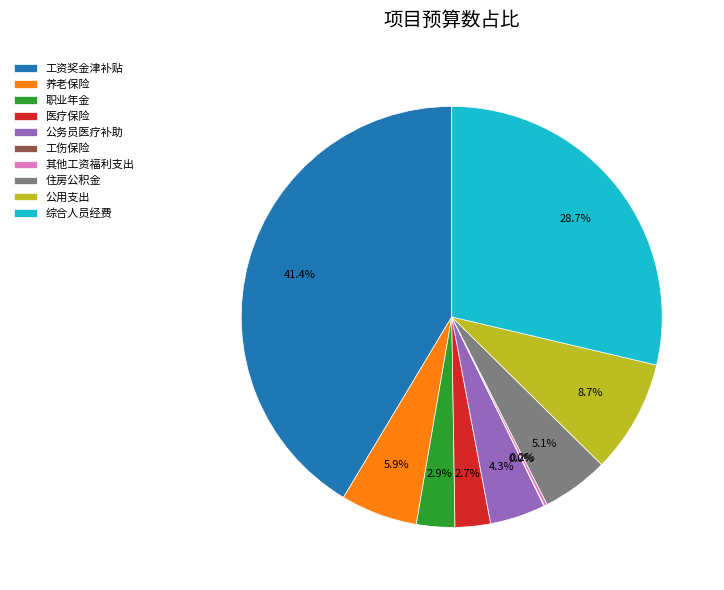

Do 住房公积金 and 综合人员经费 together represent more than half of the pie?

No